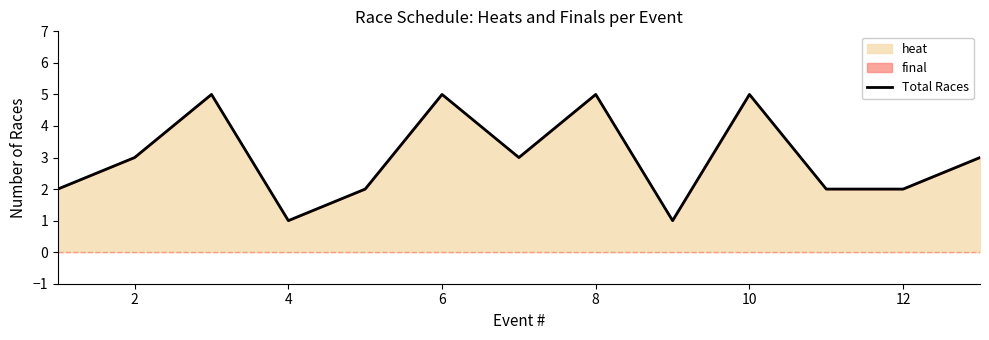

What is the greatest value displayed?

5